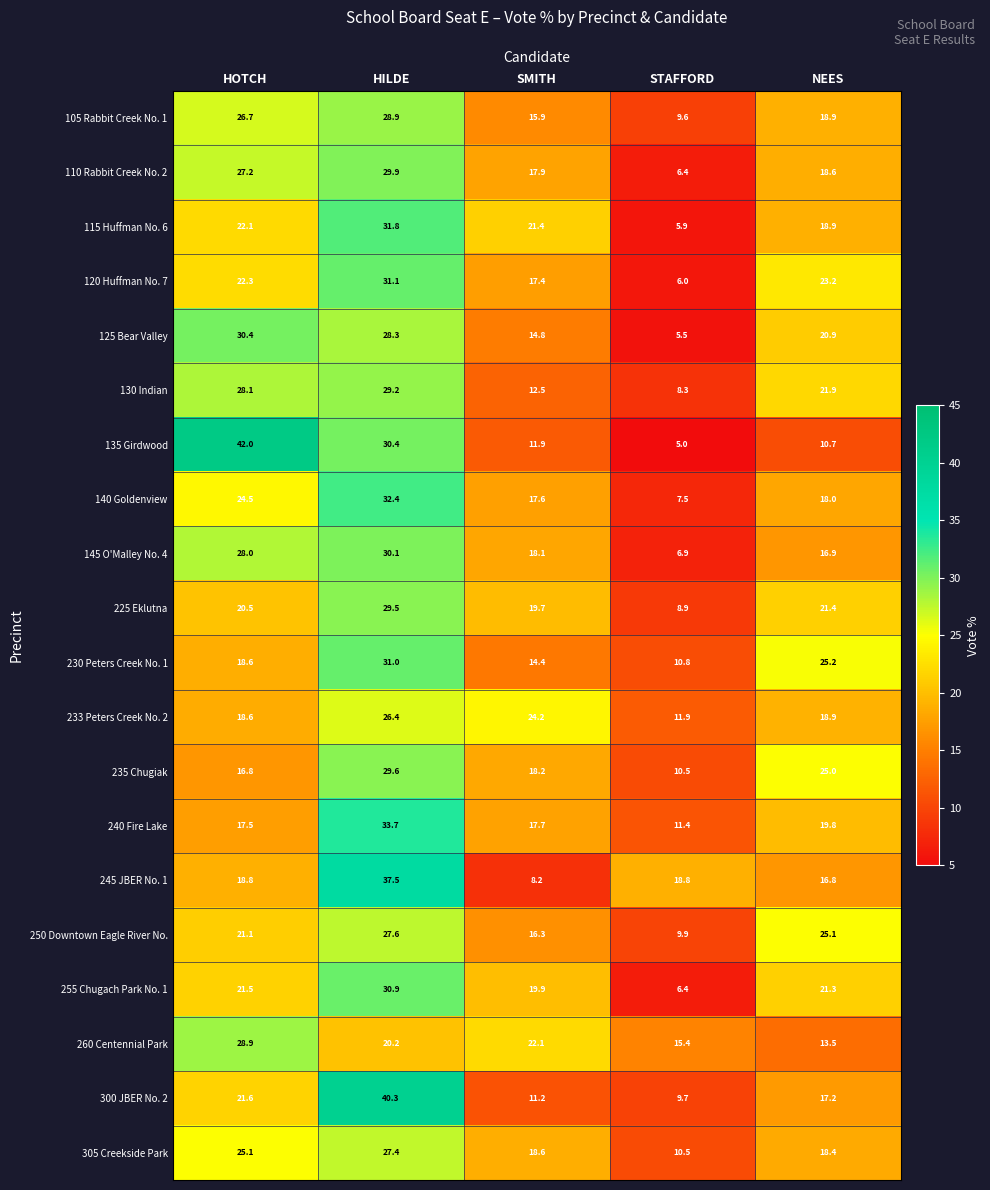

Which series has the widest spread of values?

135 Girdwood